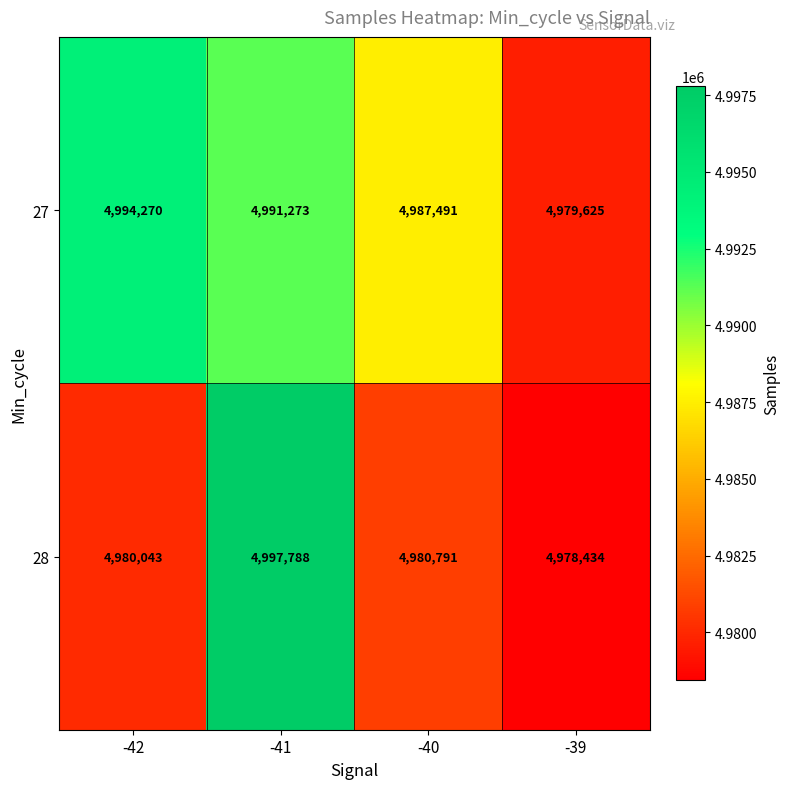

What is the approximate value of 28 at -40?

4980791